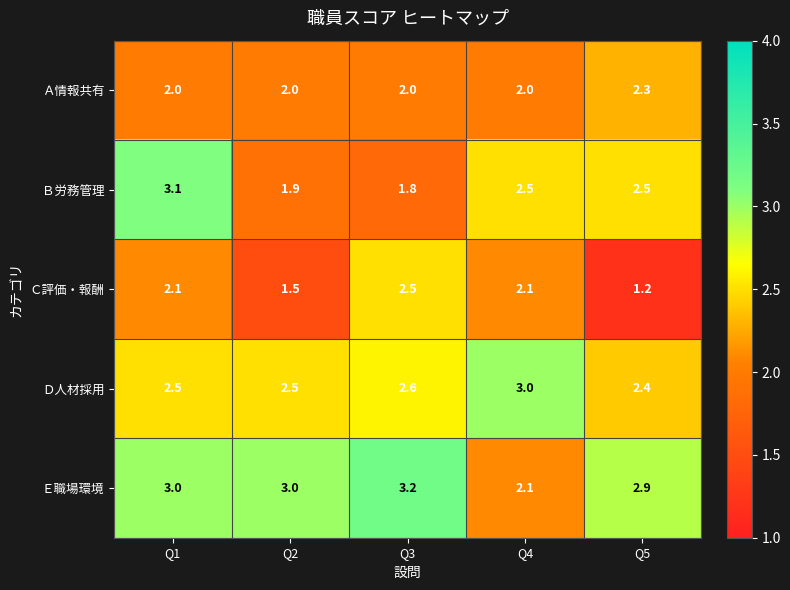

At which category is the sum across all series the highest?

Q1